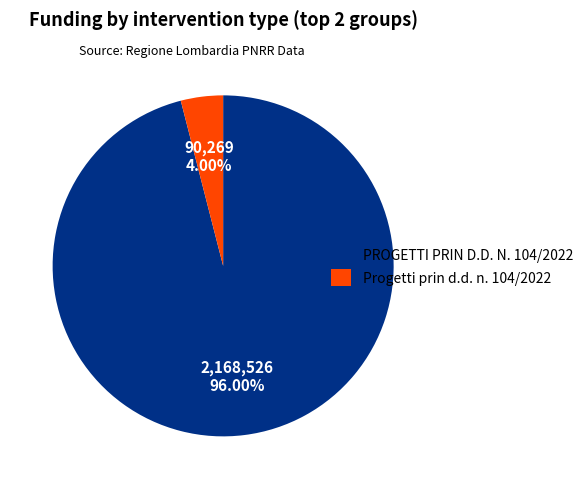

Combined, do Progetti prin d.d. n. 104/2022 and PROGETTI PRIN D.D. N. 104/2022 account for over 50%?

Yes